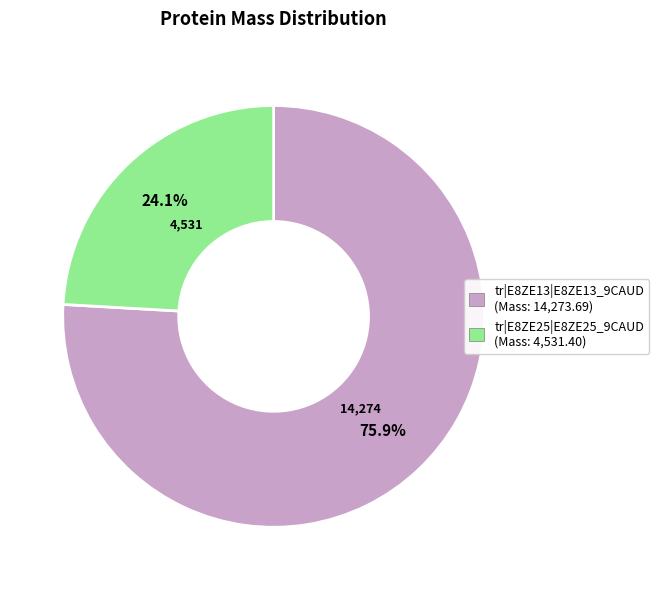

To the nearest percent, what percentage of the pie is tr|E8ZE13|E8ZE13_9CAUD?

76%